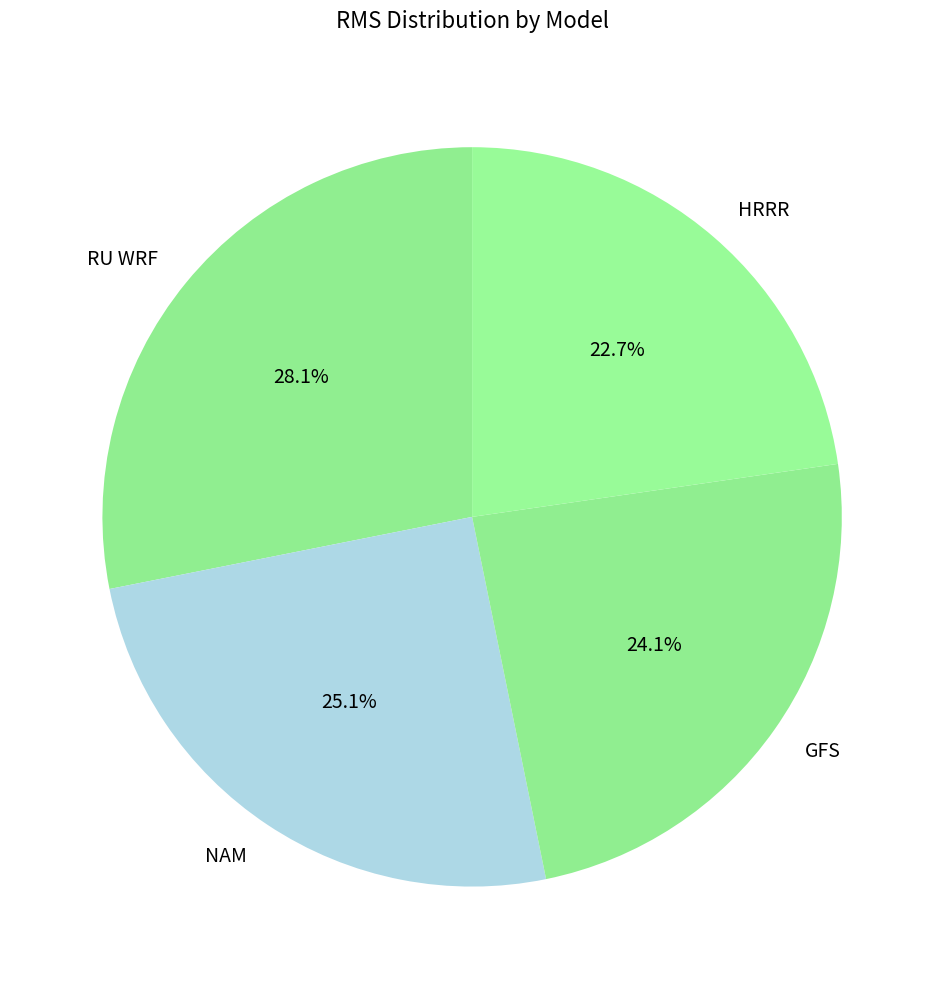

How much of the chart is everything except NAM?

74.9%